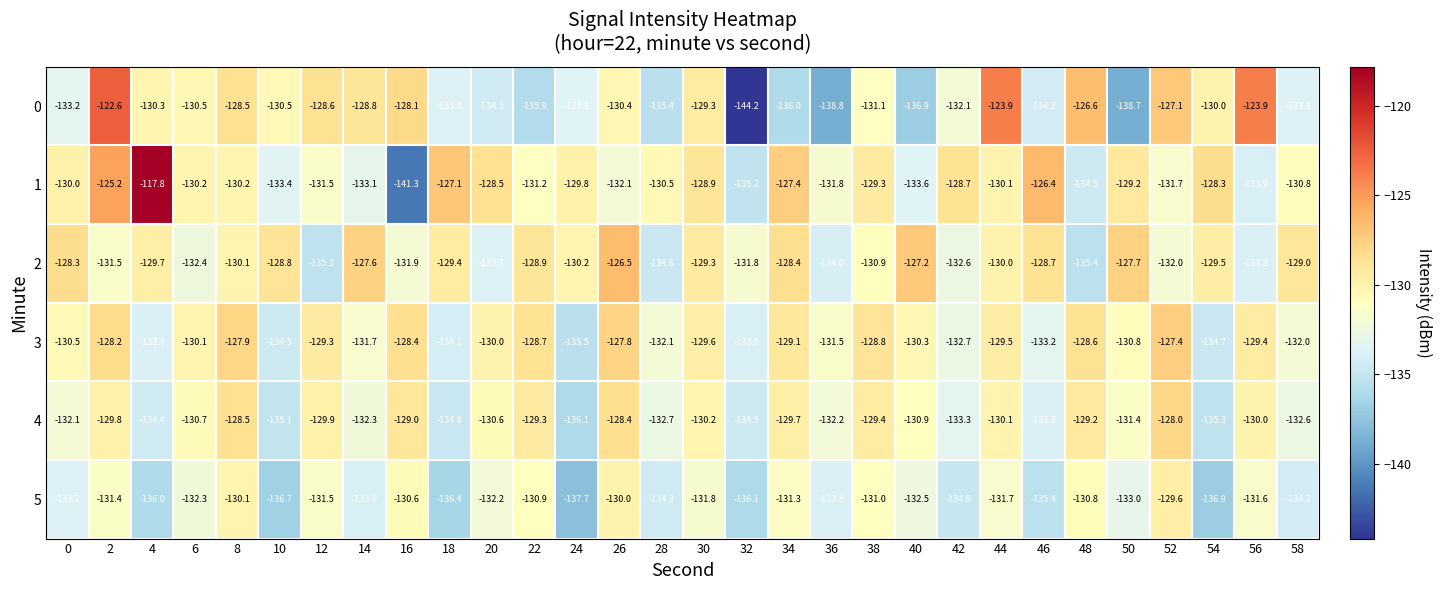

How many distinct data groups are displayed?

6